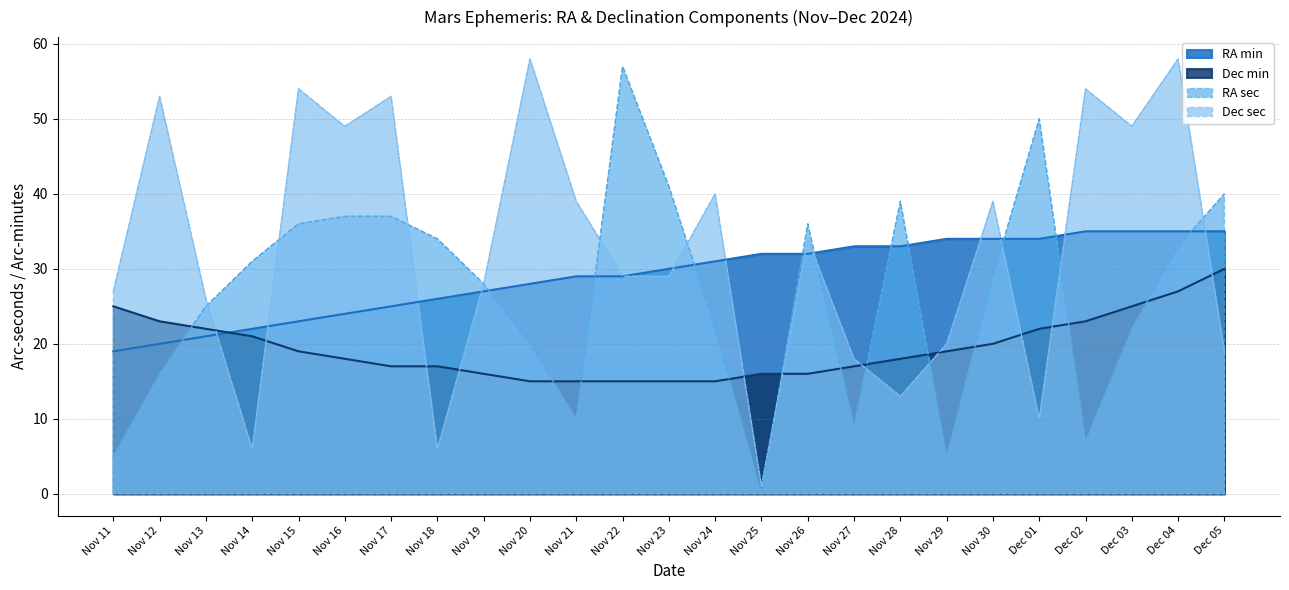

Which series has the largest range (max minus min)?

RA sec